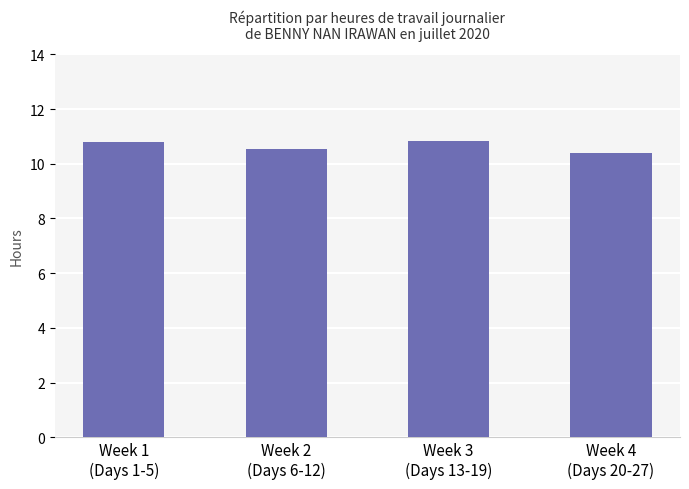

Which has a higher value, Week 1
(Days 1-5) or Week 4
(Days 20-27)?

Week 1
(Days 1-5)